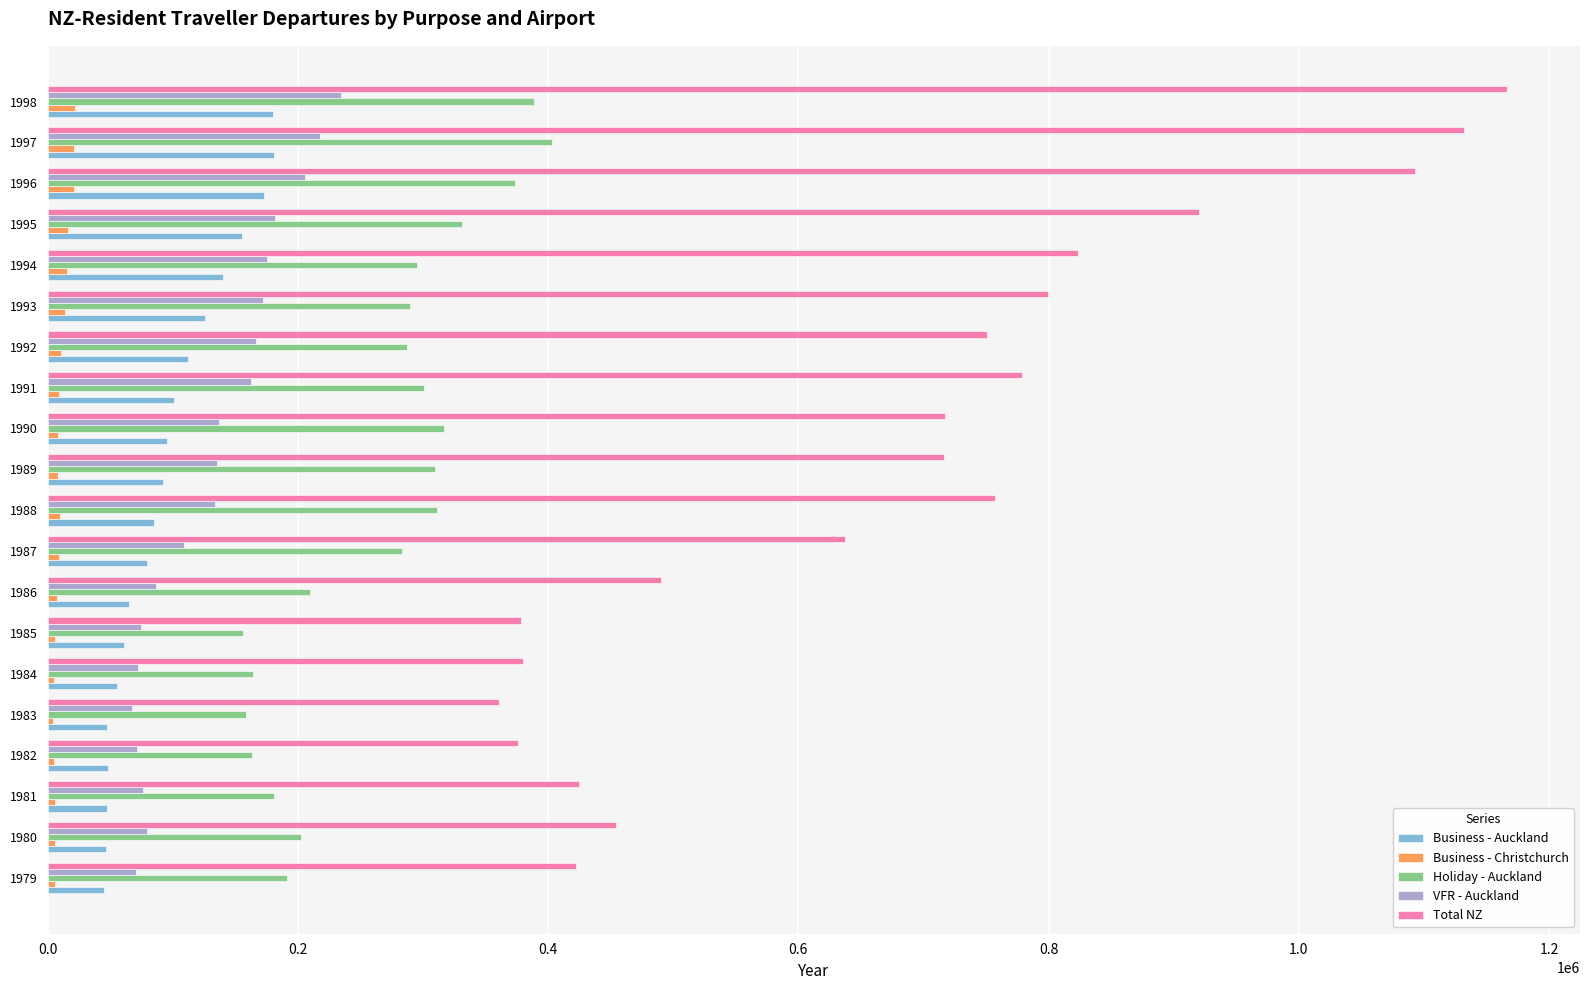

What is the minimum value for VFR - Auckland?

67207